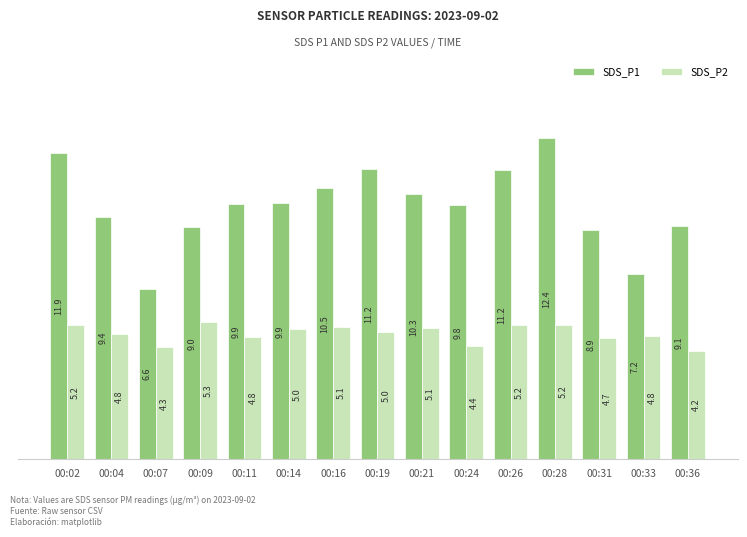

How many values in the SDS_P1 series are below 9?

3